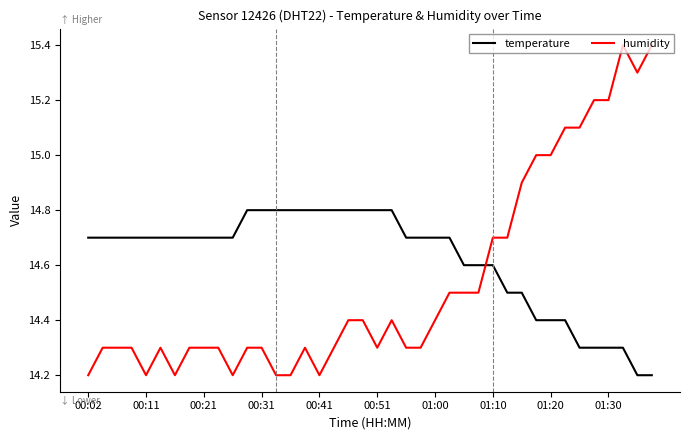

Which series has the largest total across all categories?

temperature